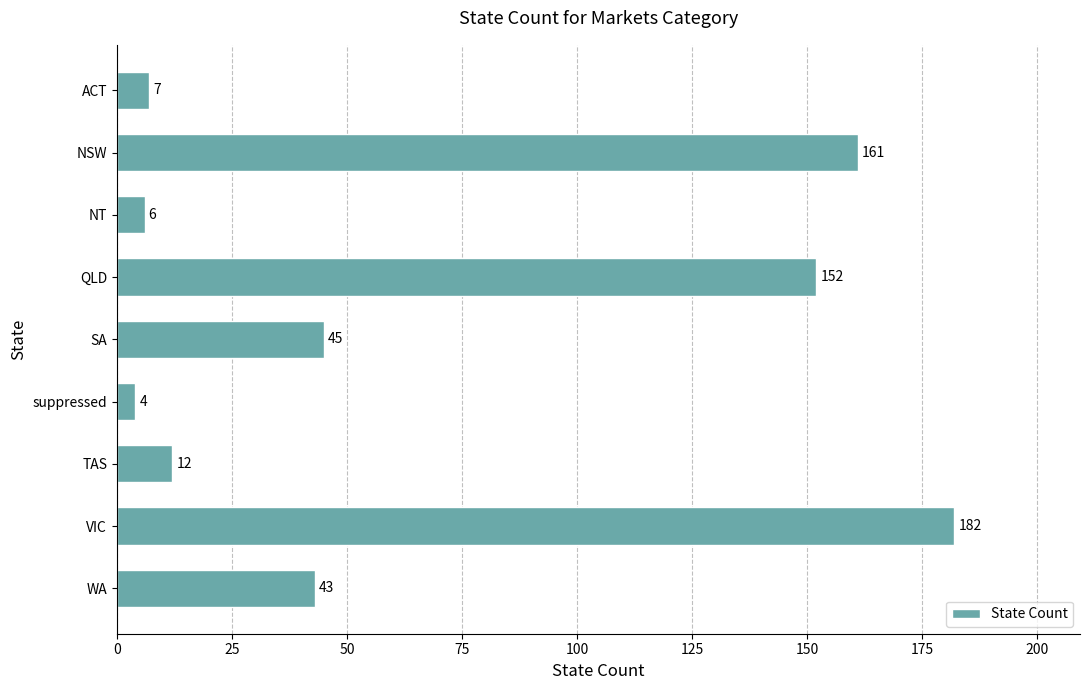

Count the number of data series in this chart.

1